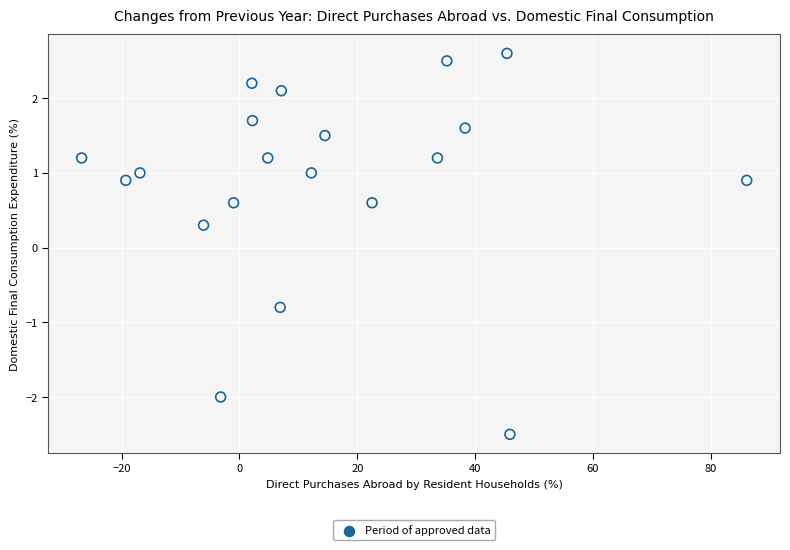

What is the range of X values (max minus min)?

112.9